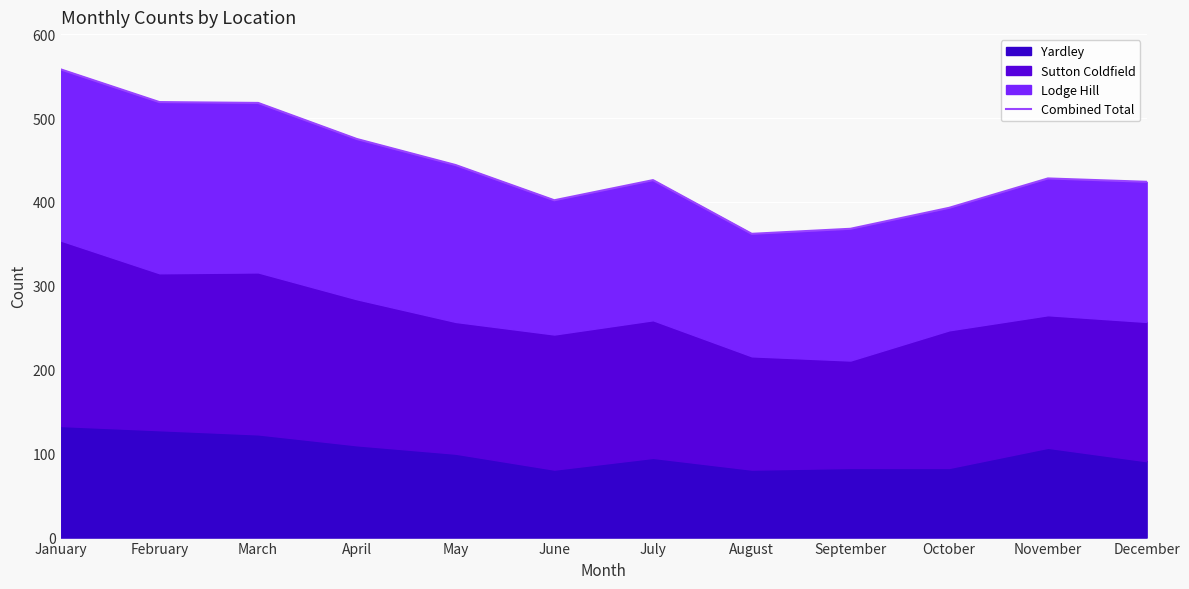

Rank the categories by value from lowest to highest.

August, September, October, June, December, July, November, May, April, March, February, January